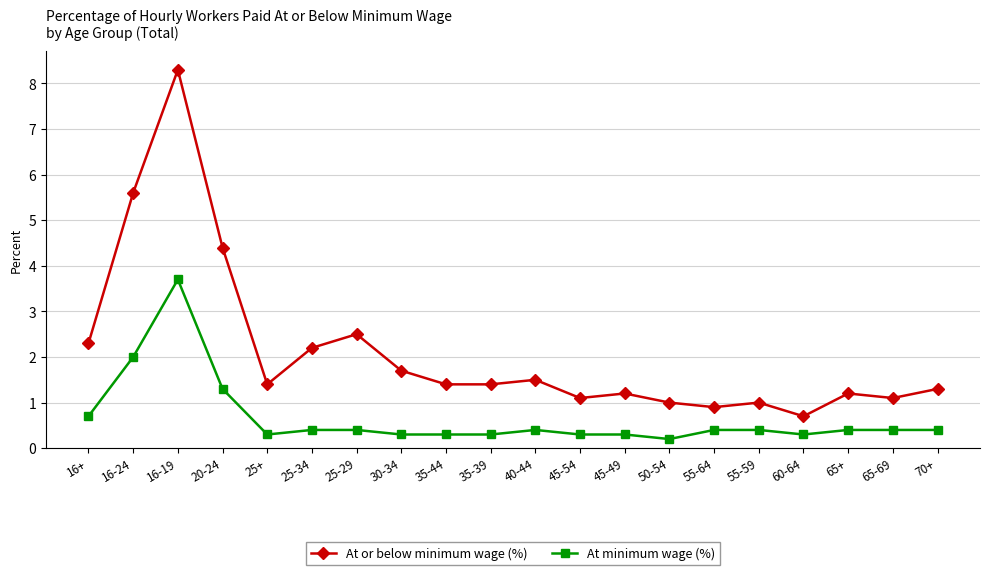

True or false: At minimum wage (%) and At or below minimum wage (%) intersect in this chart.

False